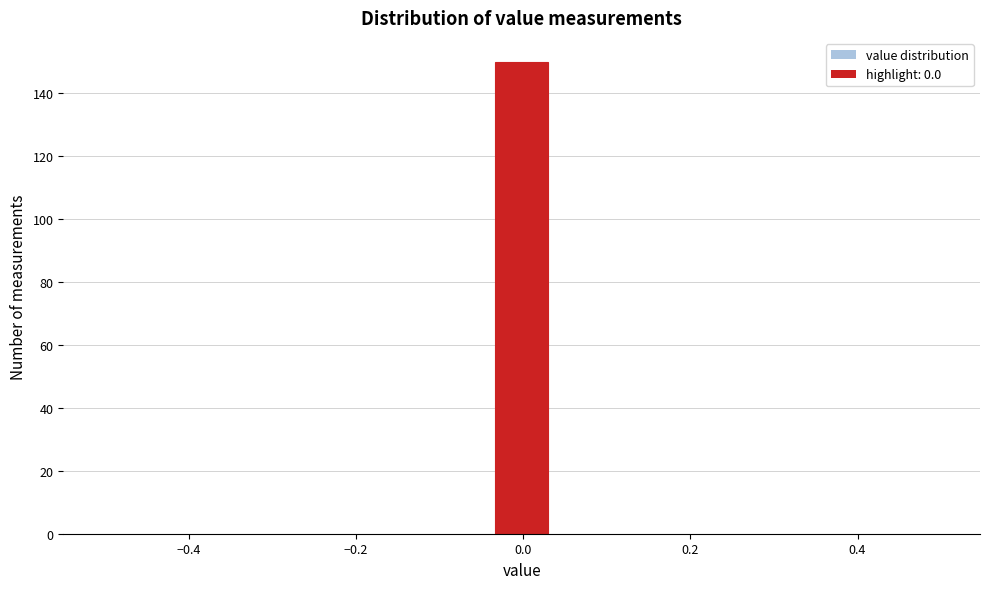

Around what value on the x-axis is the tallest bar? Give the approximate position of its centre, as read against the axis.

0.00